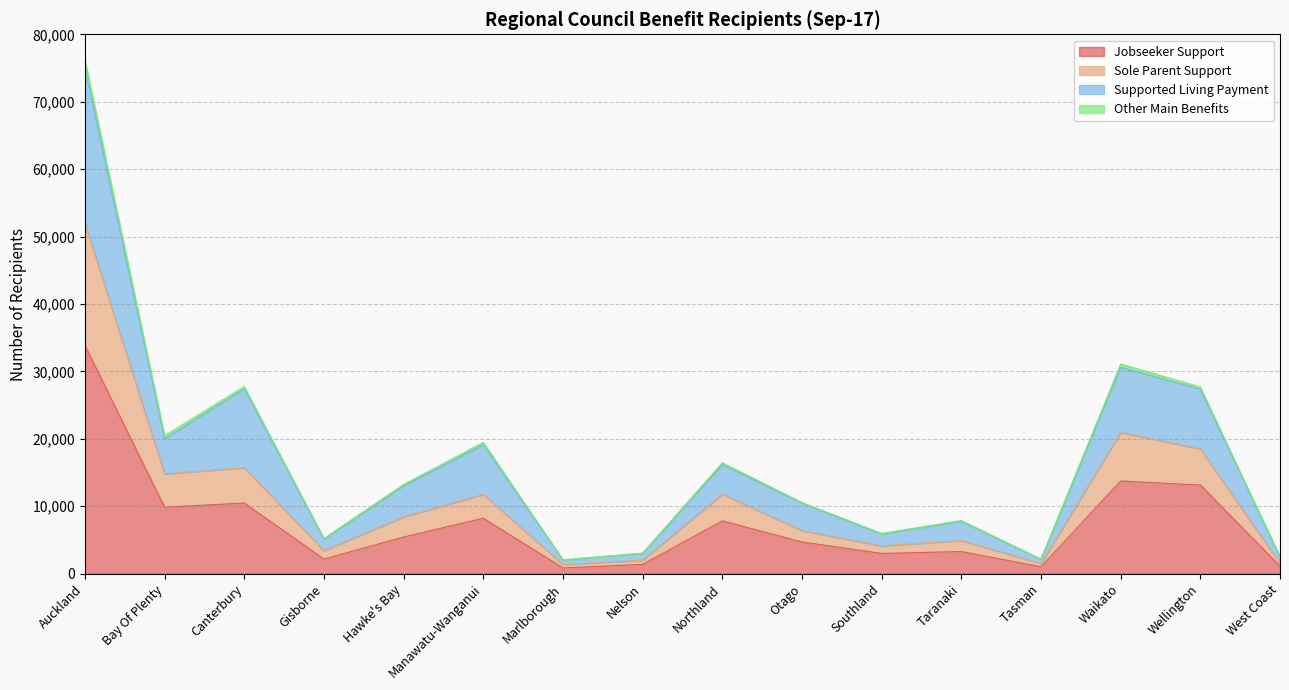

The Supported Living Payment series shows 1028 at Tasman. True or false?

False